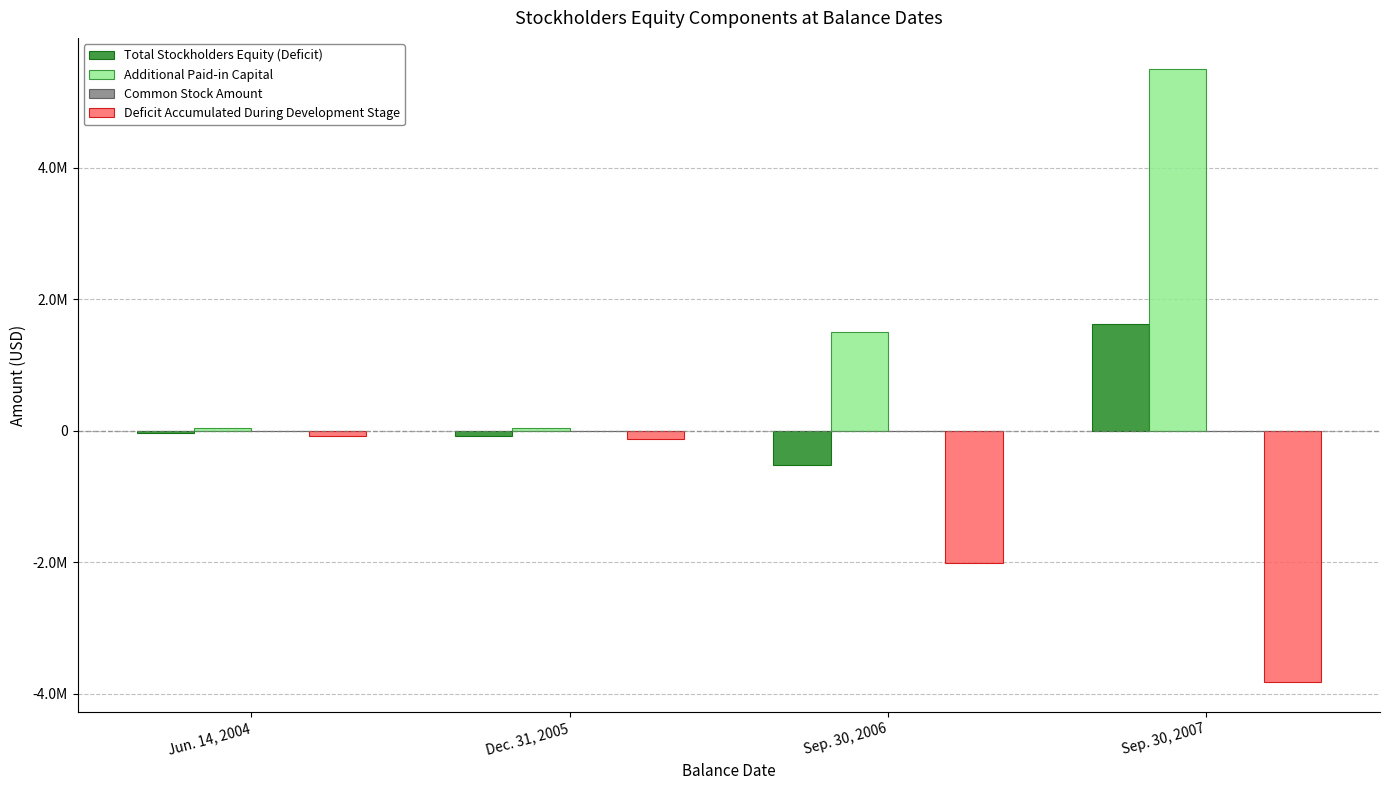

Reading left to right, what are all the values shown in this chart?

Total Stockholders Equity (Deficit): Jun. 14, 2004=-28105	Dec. 31, 2005=-81782	Sep. 30, 2006=-524919	Sep. 30, 2007=1618541
Additional Paid-in Capital: Jun. 14, 2004=47306	Dec. 31, 2005=46459	Sep. 30, 2006=1505645	Sep. 30, 2007=5511213
Common Stock Amount: Jun. 14, 2004=1694	Dec. 31, 2005=2541	Sep. 30, 2006=1281	Sep. 30, 2007=1367
Deficit Accumulated During Development Stage: Jun. 14, 2004=-77105	Dec. 31, 2005=-127310	Sep. 30, 2006=-2019884	Sep. 30, 2007=-3816865